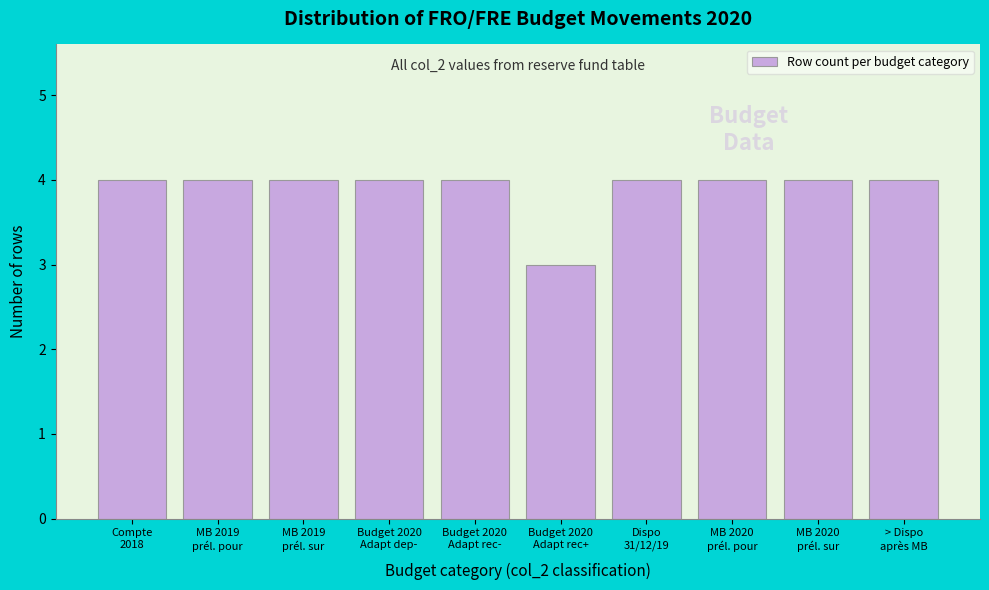

Reading left to right, what are all the values shown in this chart?

4	4	4	4	4	3	4	4	4	4